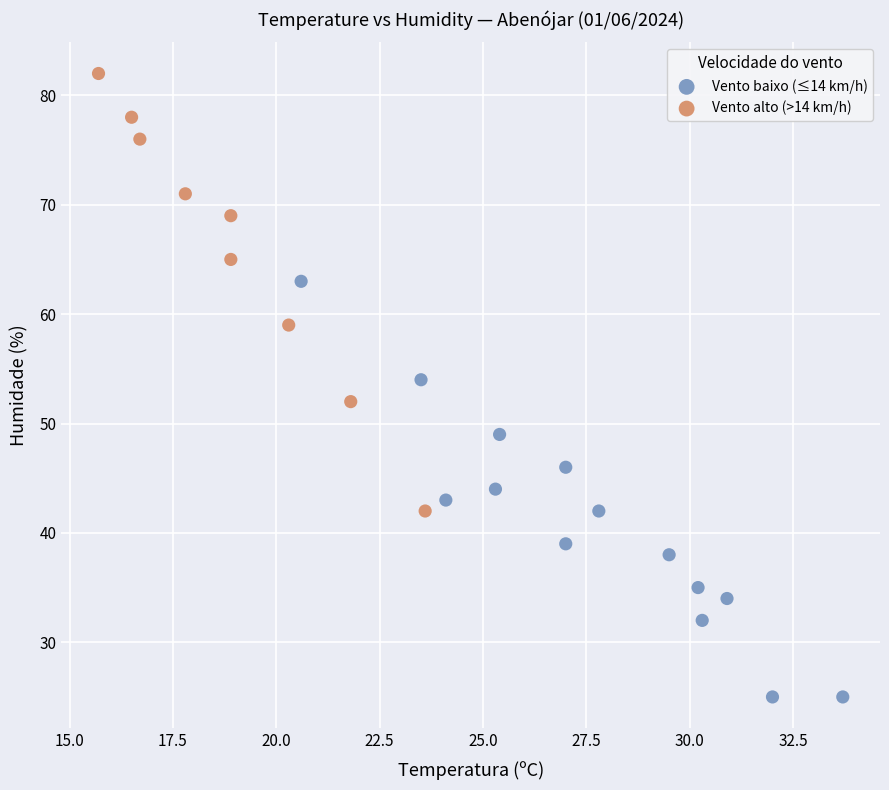

Which series contains the lowest Y value?

Vento baixo (≤14 km/h)